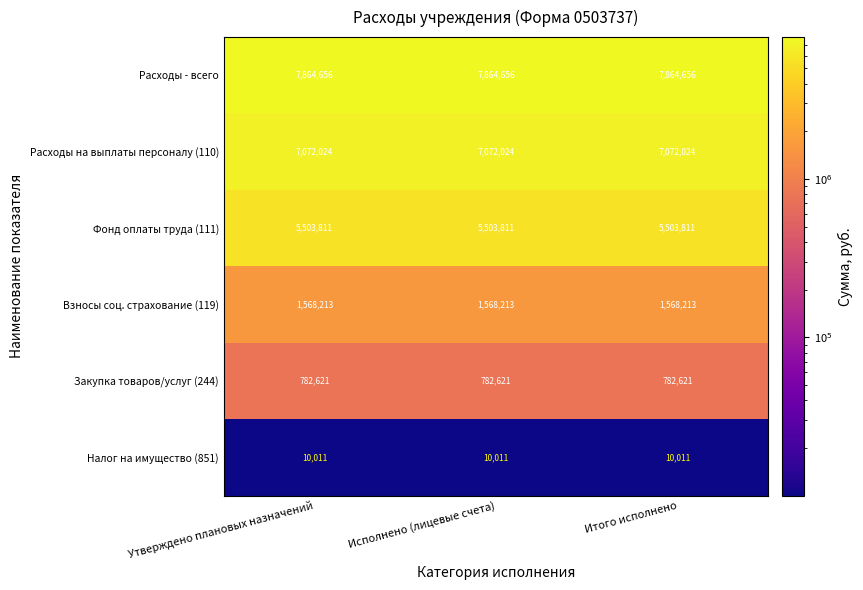

What is the maximum value shown in the chart?

7864656